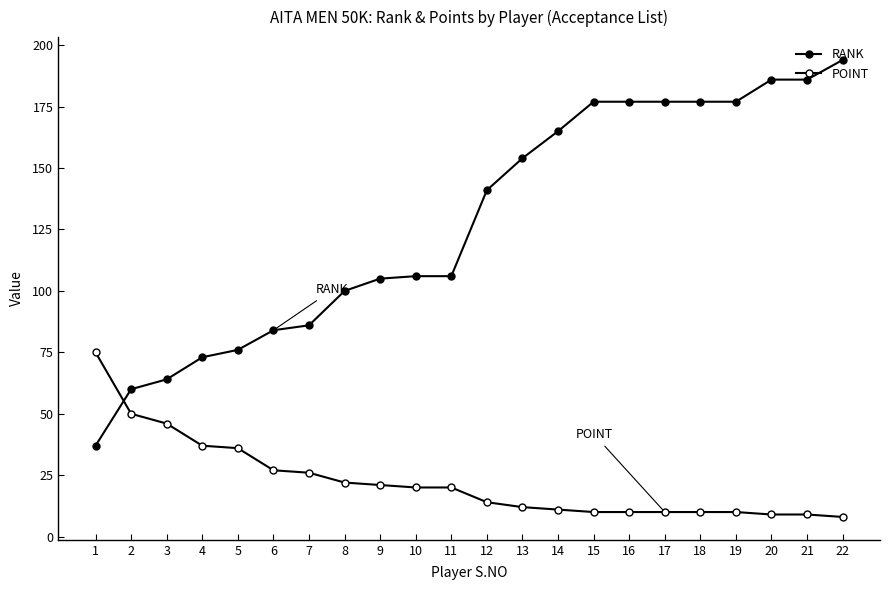

Where is POINT nearest to the value 41?

4